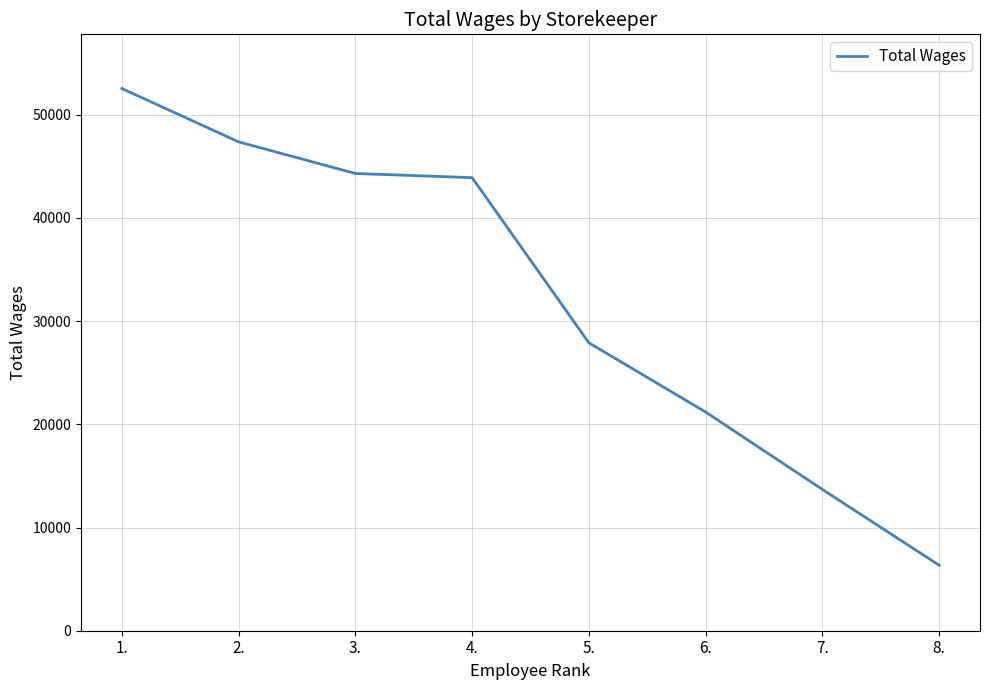

Is it true that the value at 2. is 13265?

False